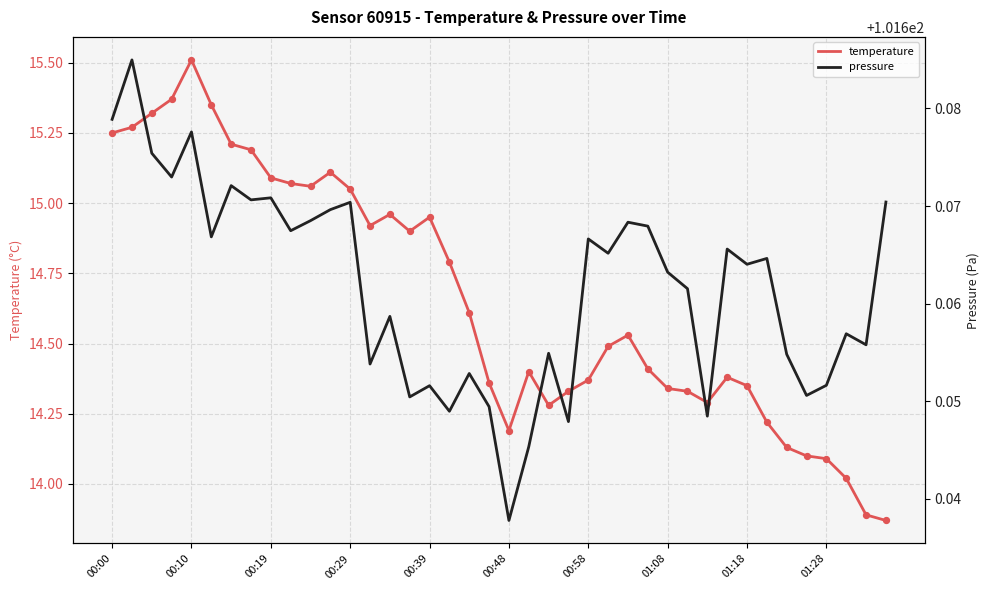

Which series reaches the maximum Y coordinate?

pressure